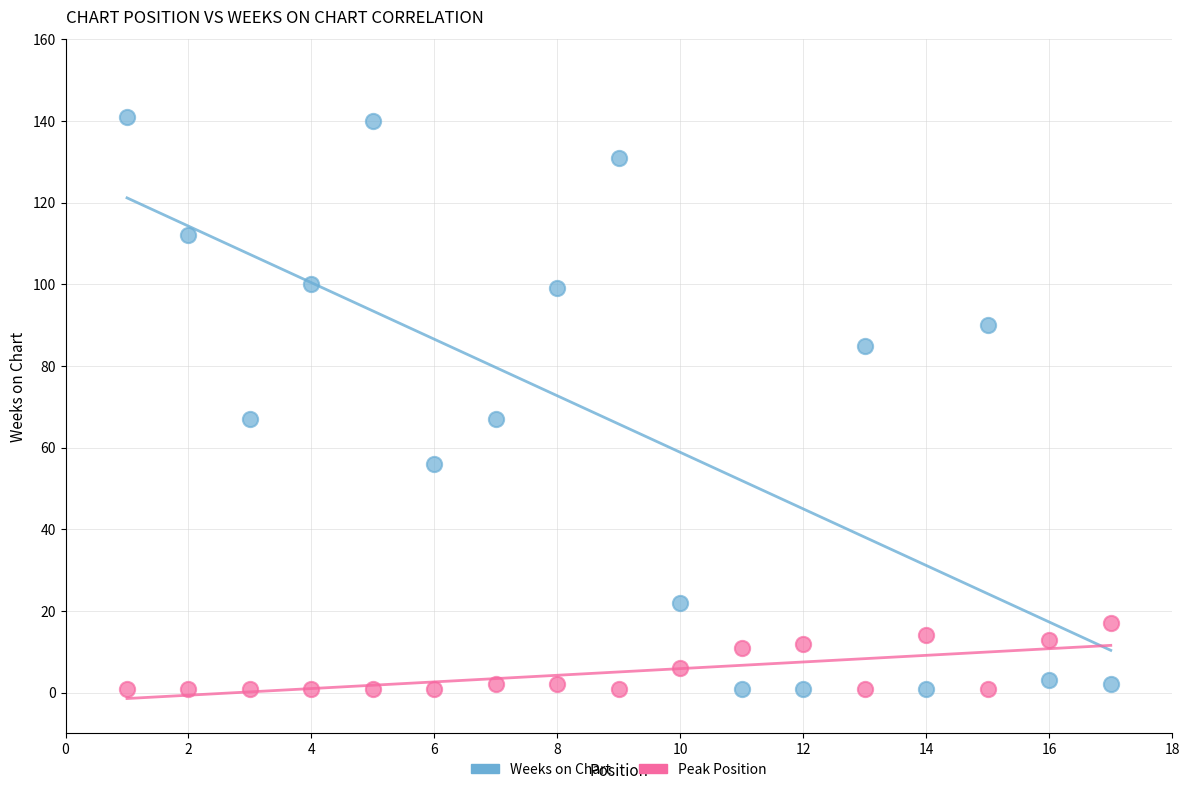

Across all data points, what is the range of X values (max minus min)?

16